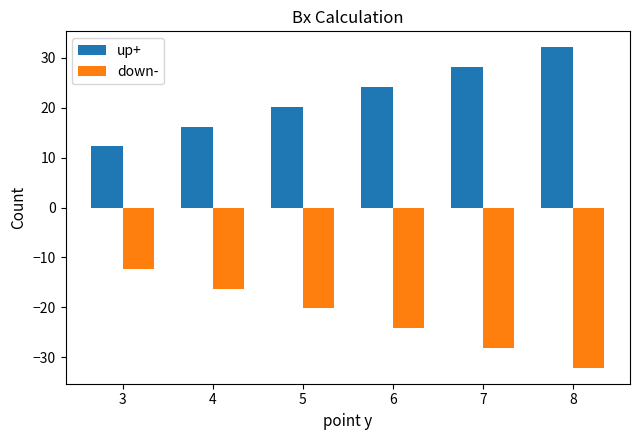

Is the value of down- at 6 greater than the value of up+ at 4?

No